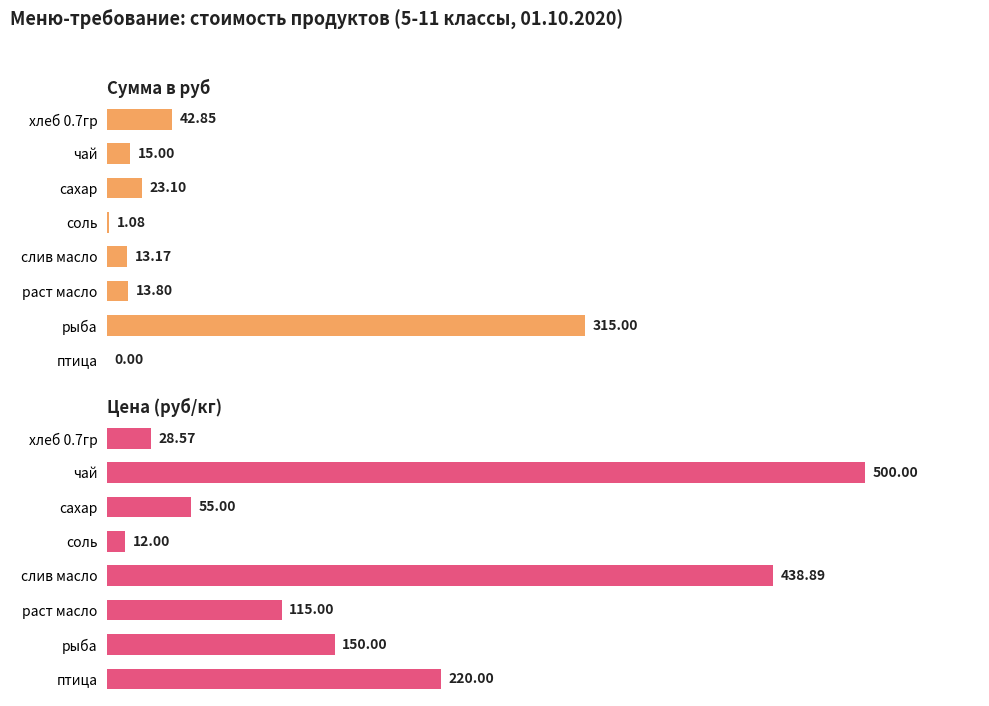

What is the value of the Цена (руб/кг) bar at the 3rd from the left?

55.0